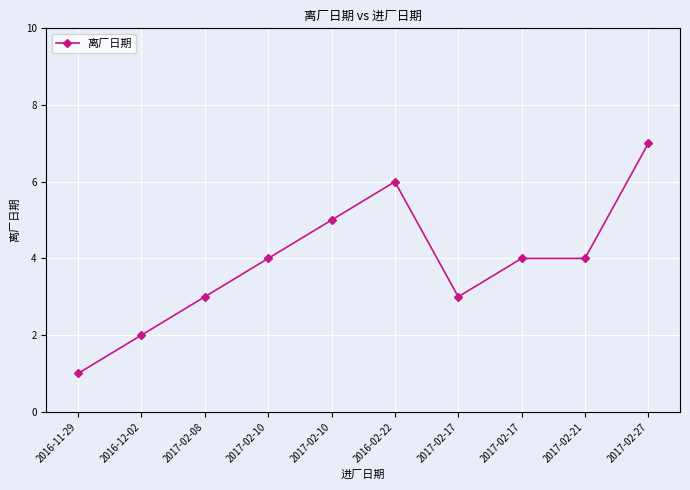

What is the change in value from 2016-12-02 to 2017-02-10?

+2